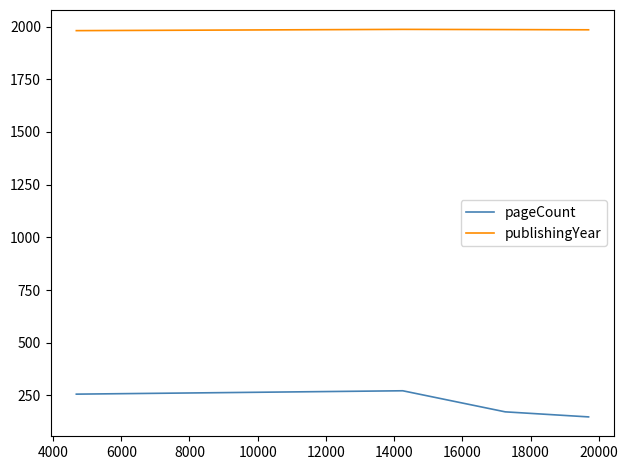

True or false: pageCount and publishingYear cross at least once.

False